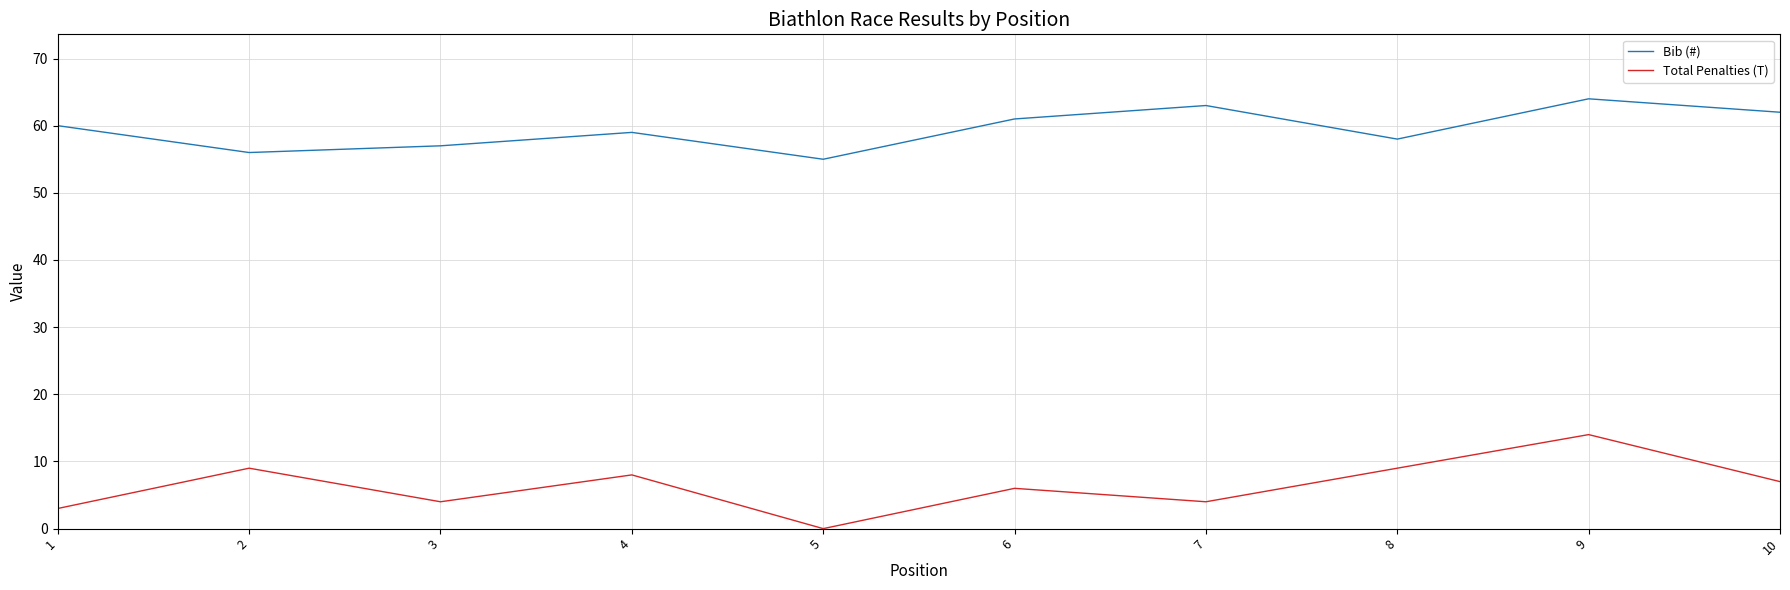

Which category has the lowest value across all series?

5